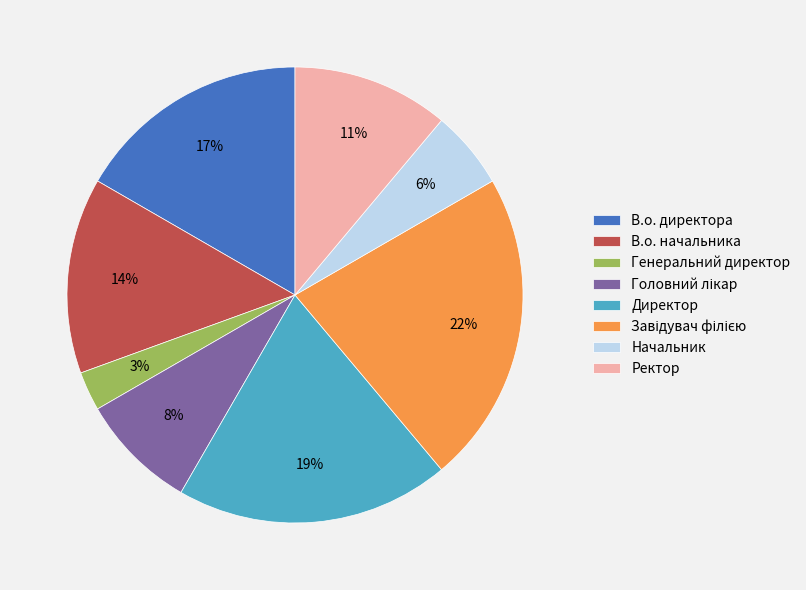

The В.о. начальника slice represents 14% of the pie. True or false?

True